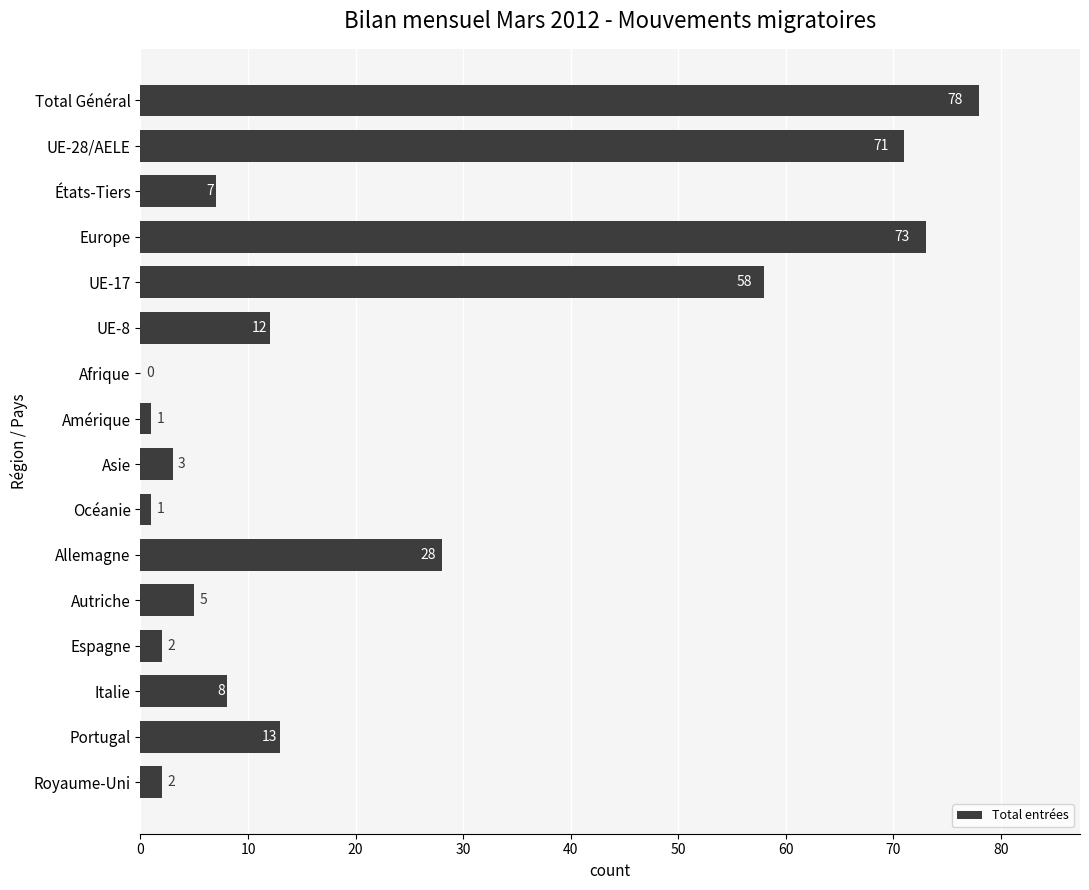

How many data points does each series have?

16